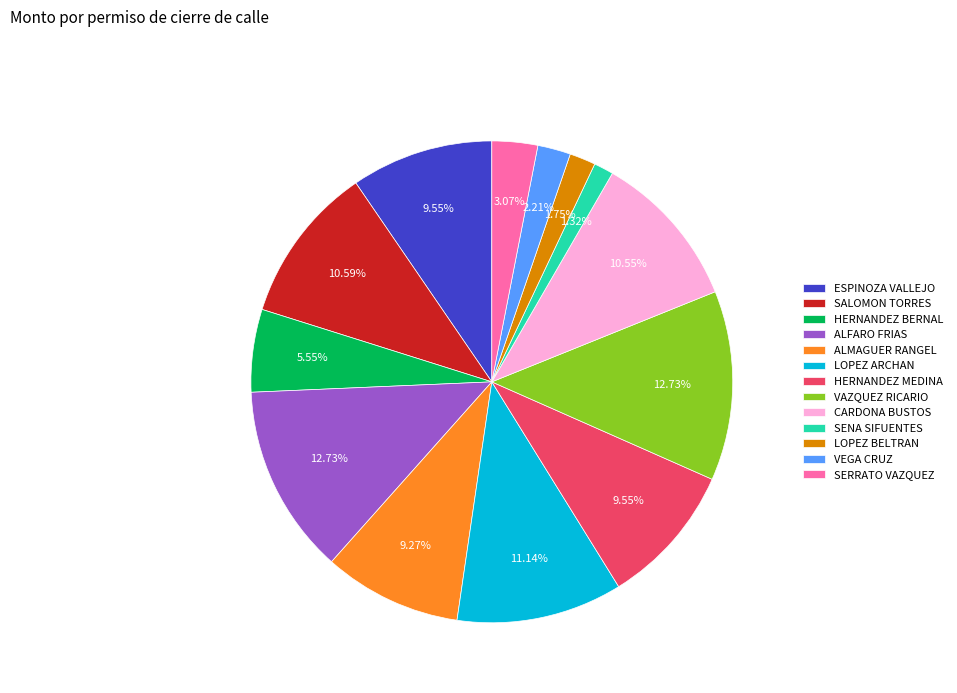

What is the total percentage of HERNANDEZ MEDINA and ALFARO FRIAS?

22.3%